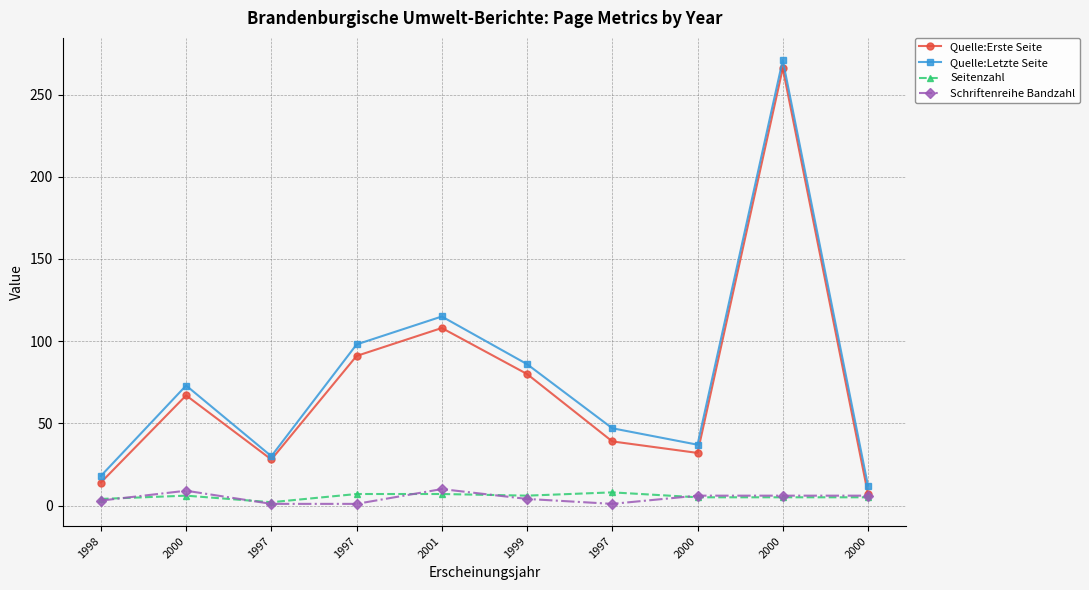

Count the number of data series in this chart.

4